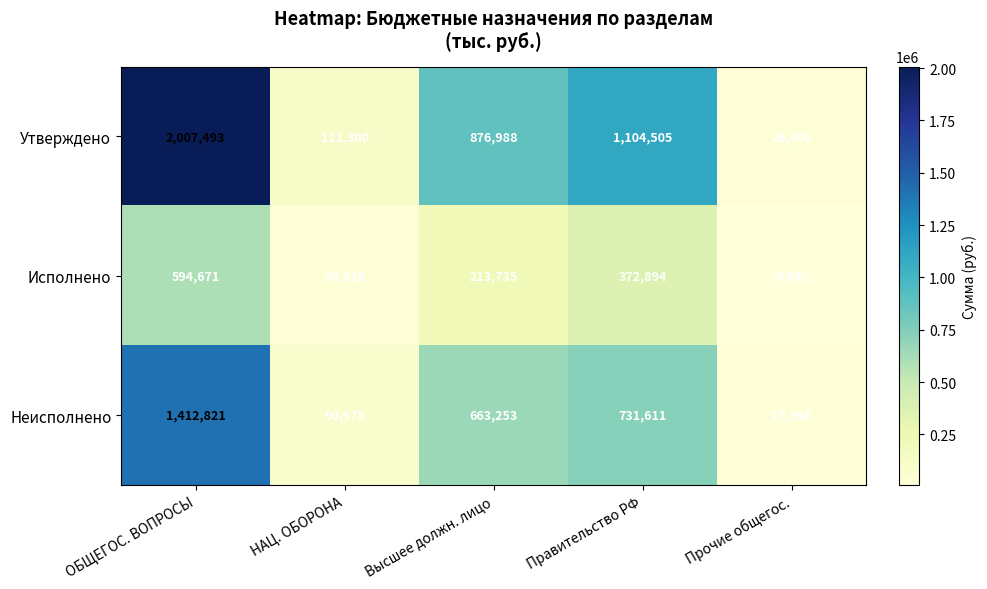

How many data points does each series have?

5